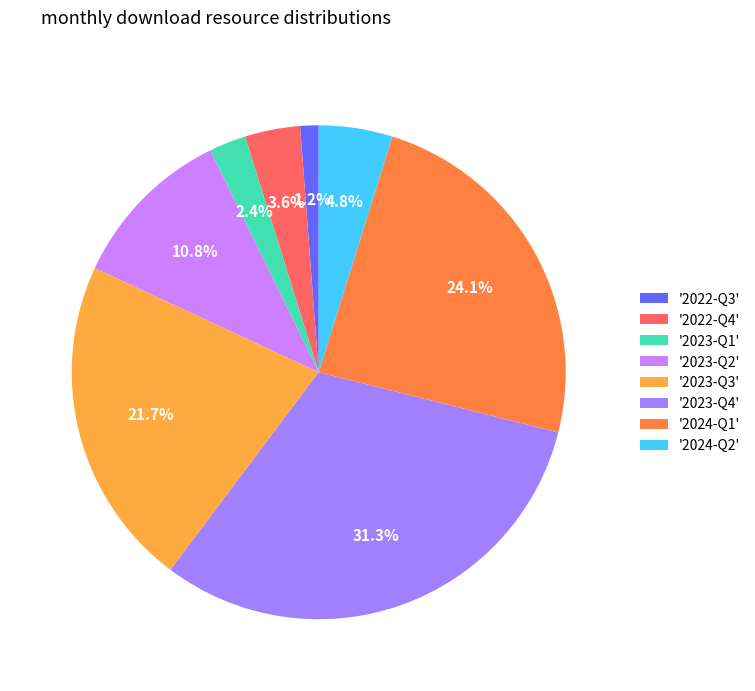

What percentage is NOT represented by '2023-Q4'?

68.7%